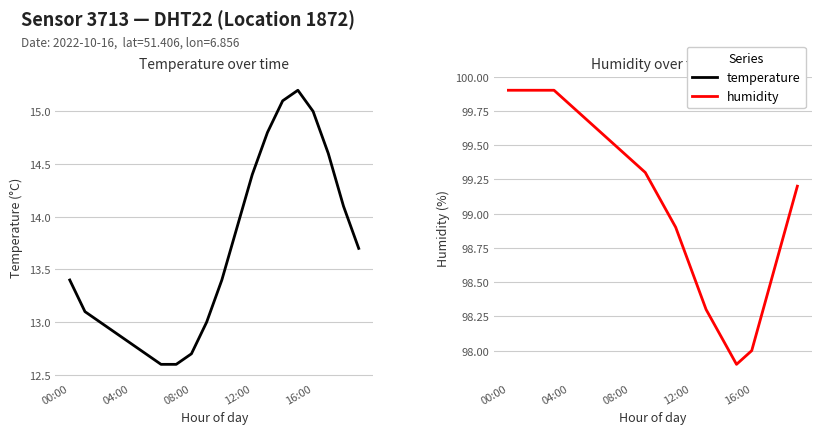

How many lines are shown in the chart?

2